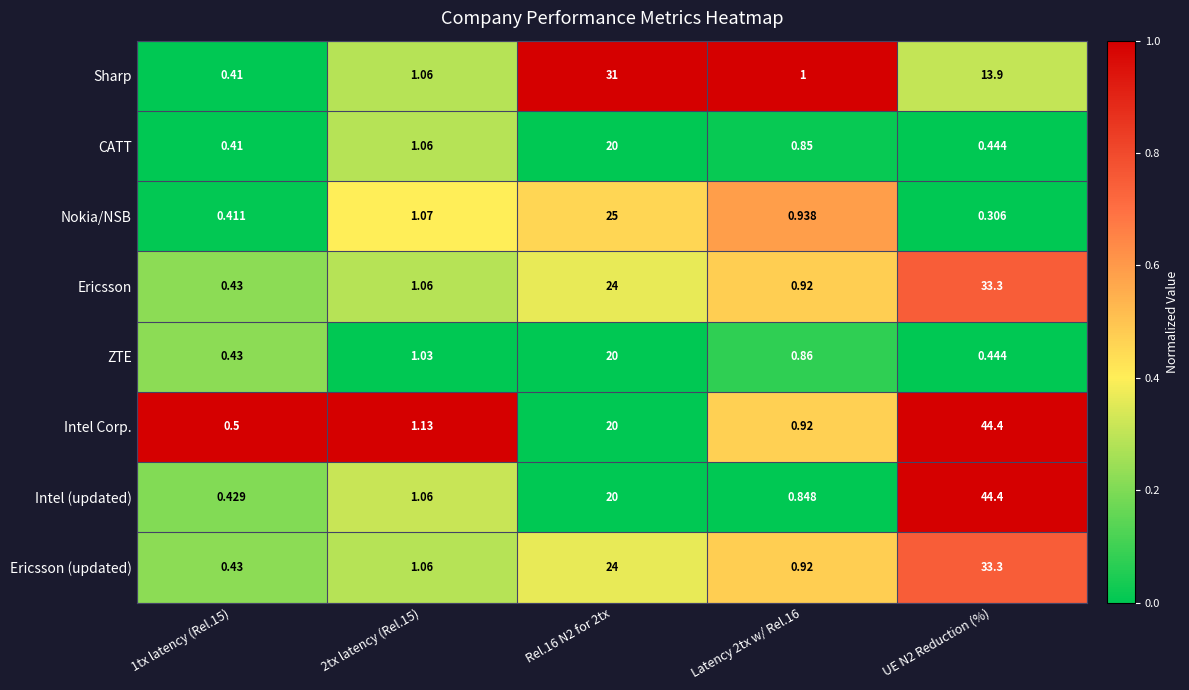

Which series has the widest spread of values?

Intel (updated)